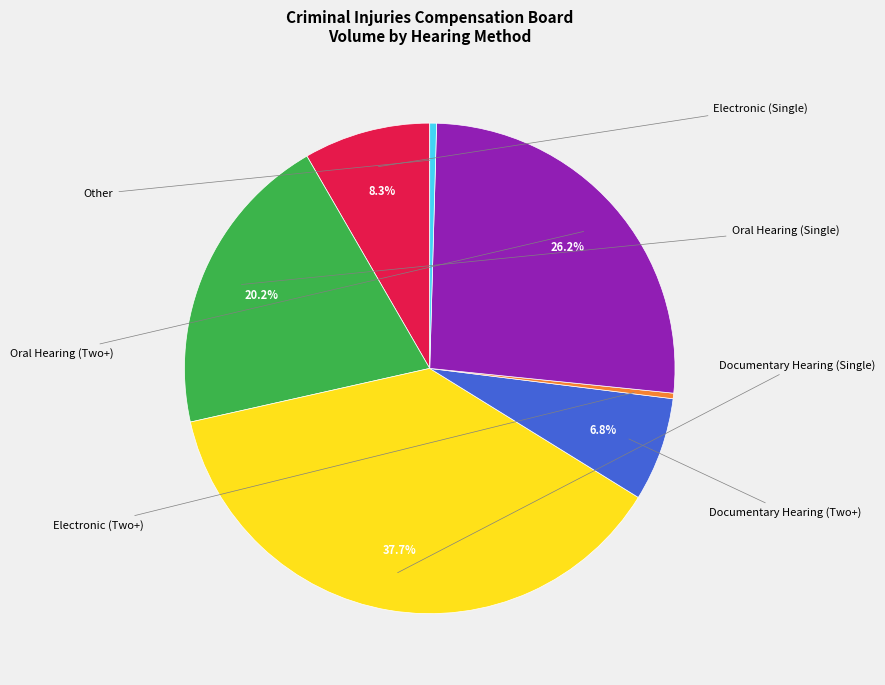

To the nearest percent, what is the difference between the largest and smallest slice percentages?

37%